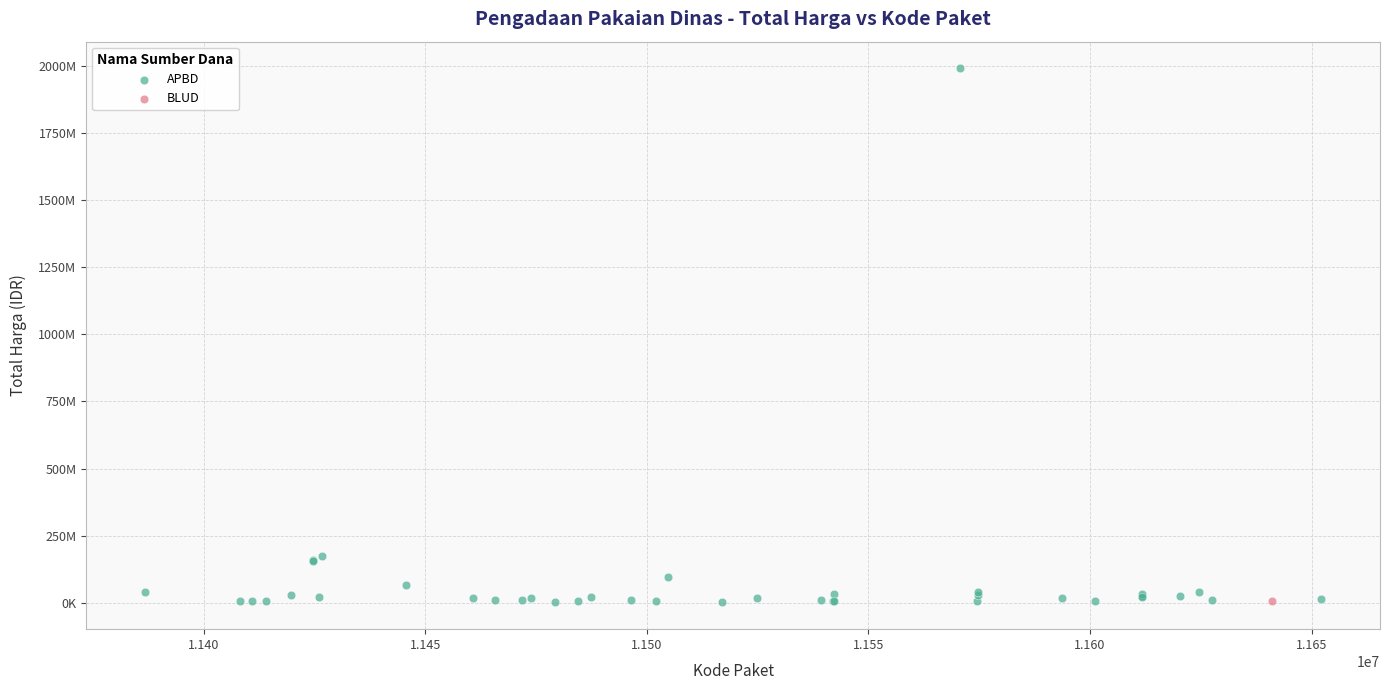

What are all the series names shown in the legend?

APBD, BLUD